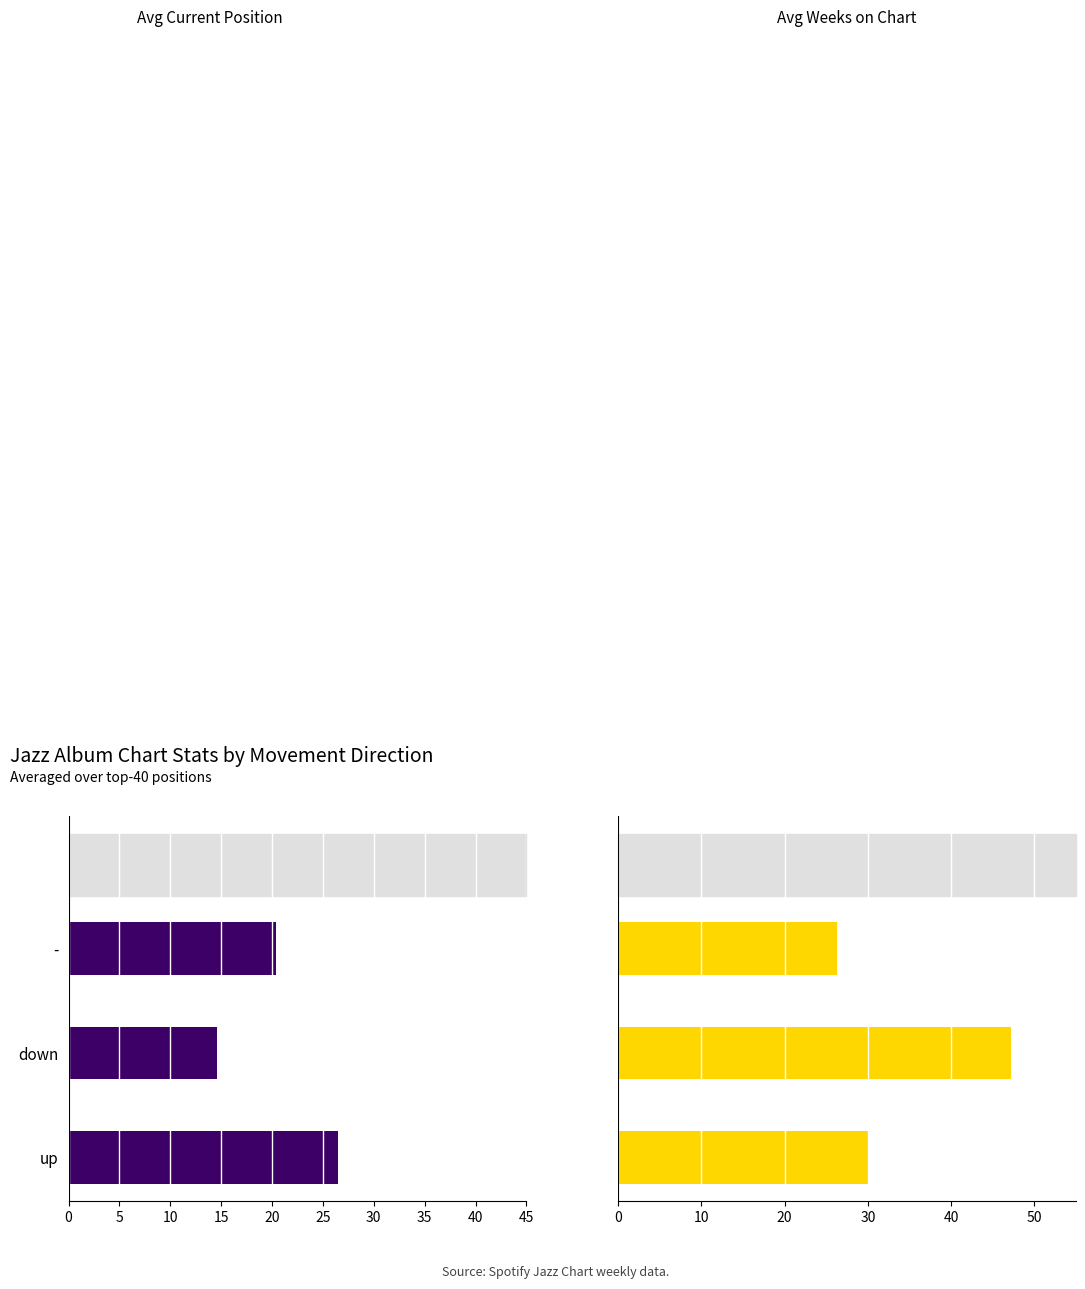

What are all the series names shown in the legend?

Avg Current Position, Avg Weeks on Chart